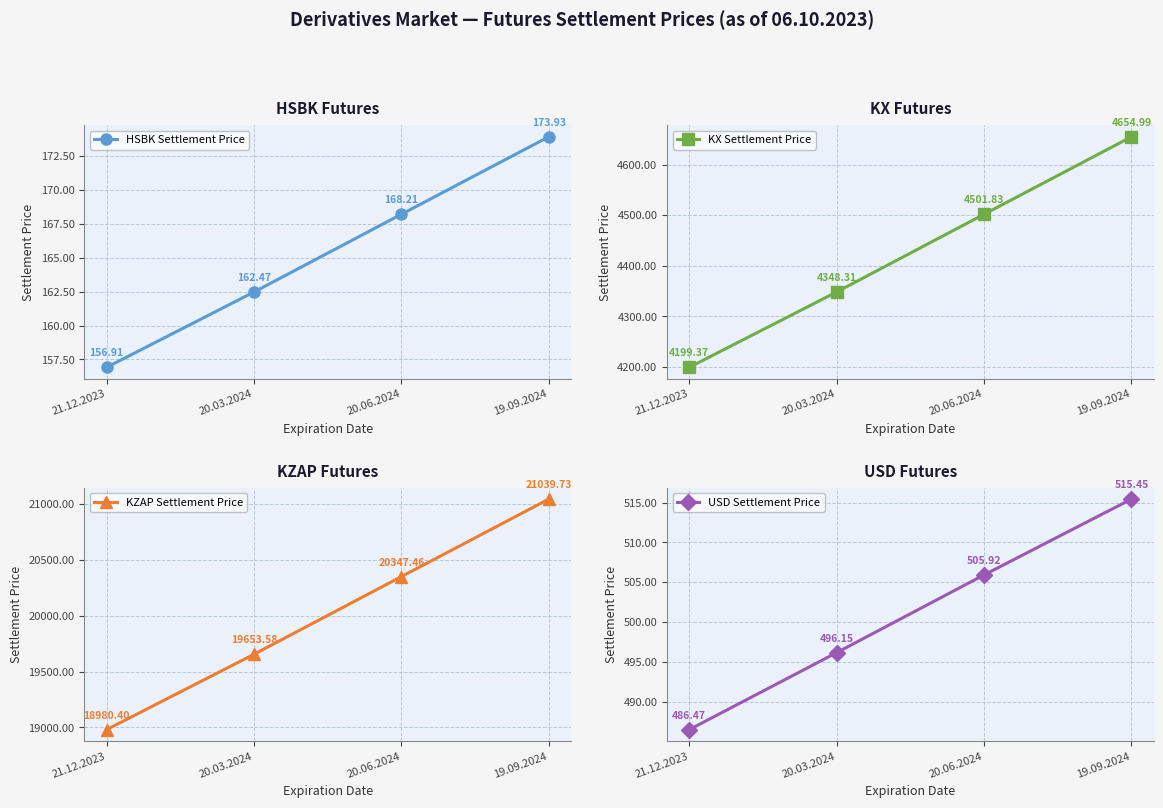

True or false: KZAP Settlement Price and USD Settlement Price cross at least once.

False